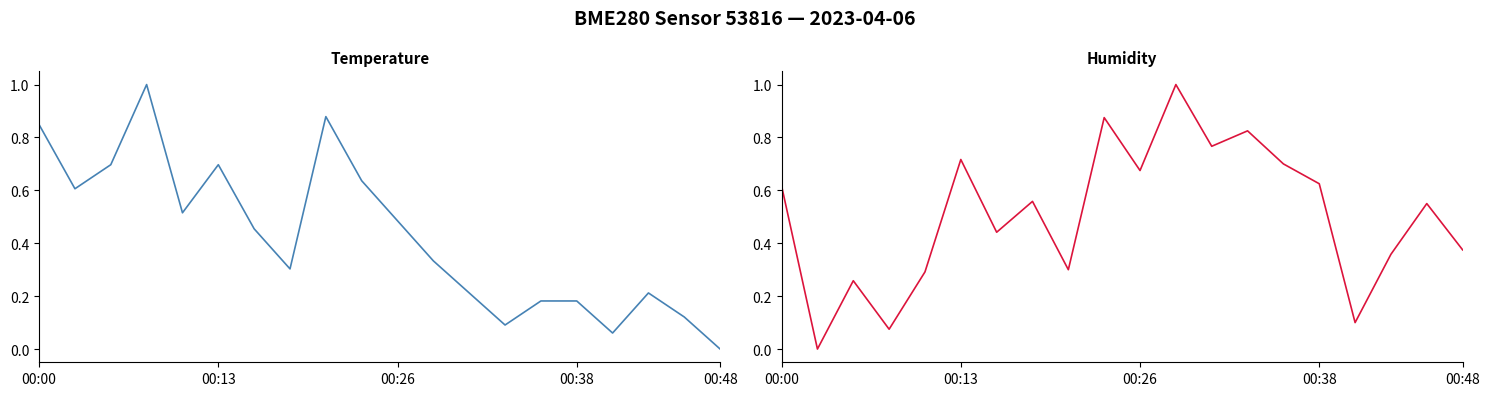

How many lines are shown in the chart?

2